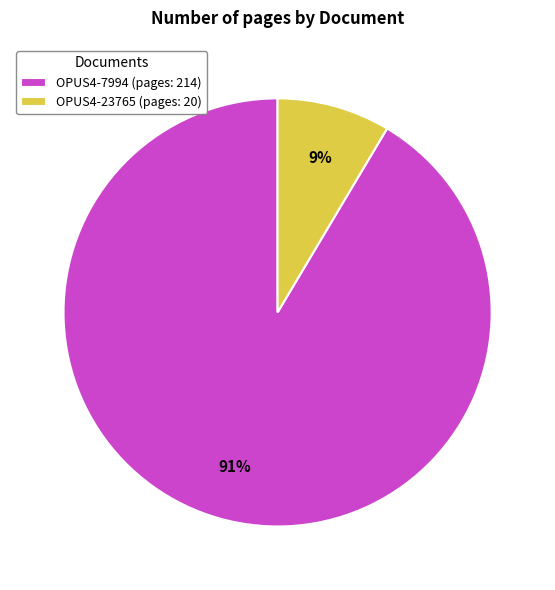

Which has a higher value, OPUS4-7994 or OPUS4-23765?

OPUS4-7994